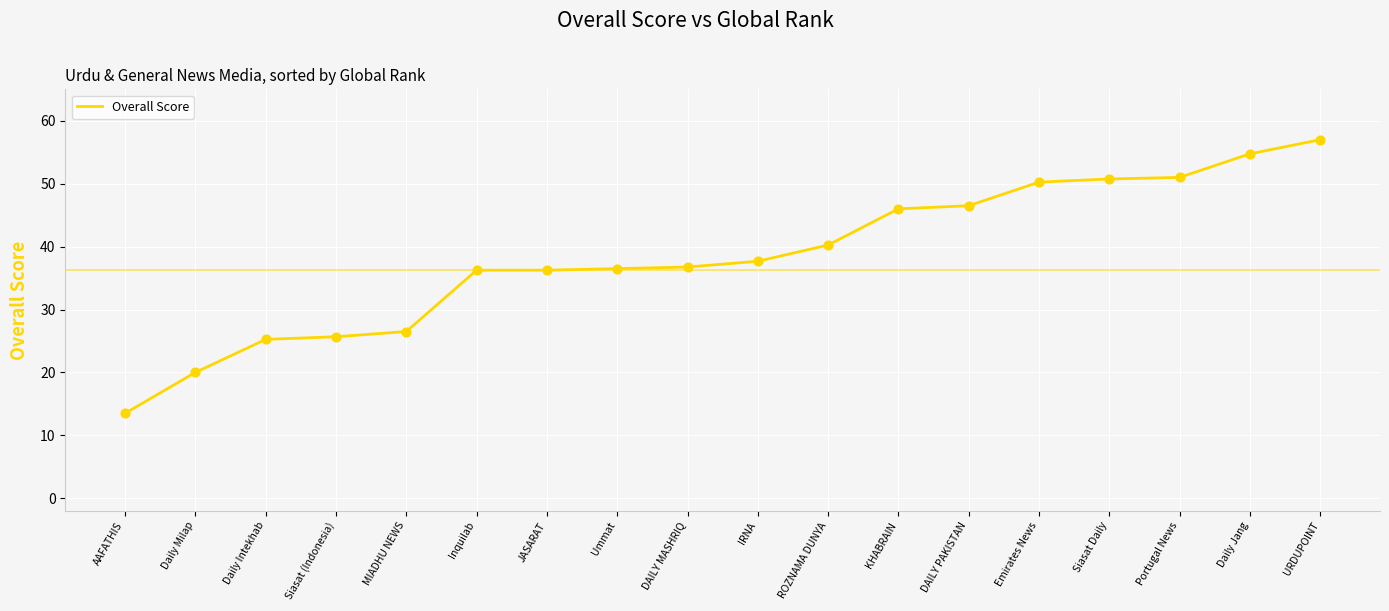

Between AAFATHIS and Emirates News, which is larger?

Emirates News